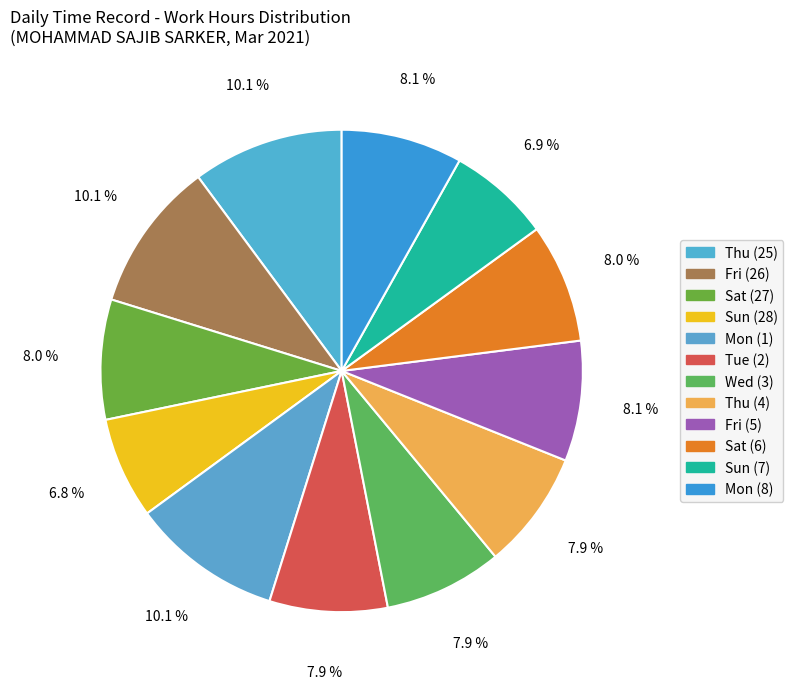

To the nearest percent, what is the combined percentage of Thu (4) and Sat (6)?

16%